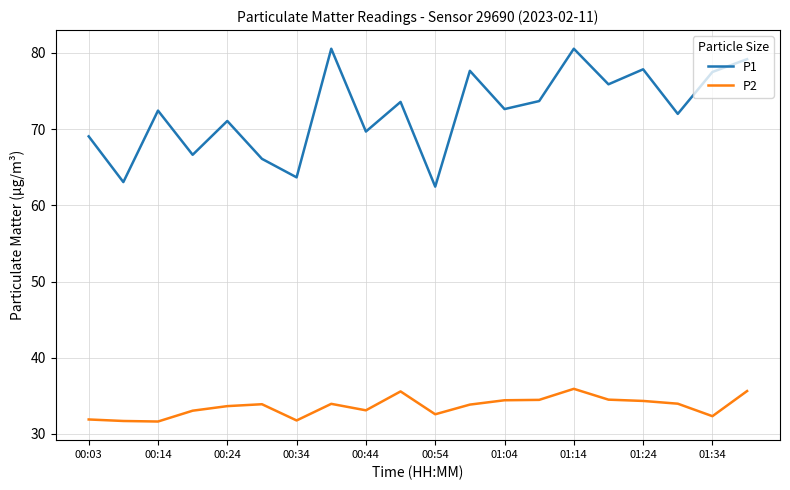

Rank the series by their maximum value, from lowest to highest.

P2, P1